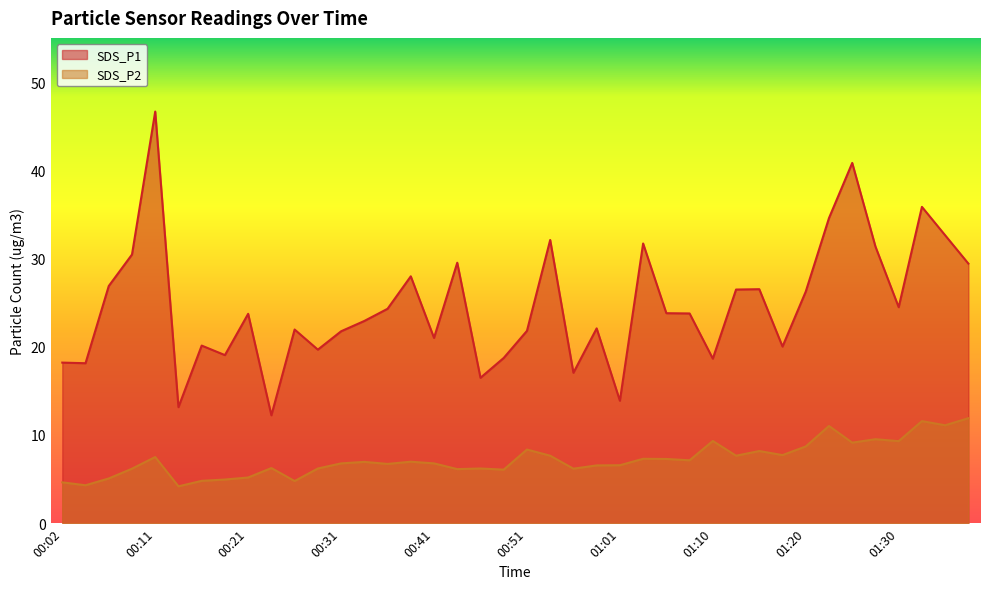

Count the number of categories in the chart.

40